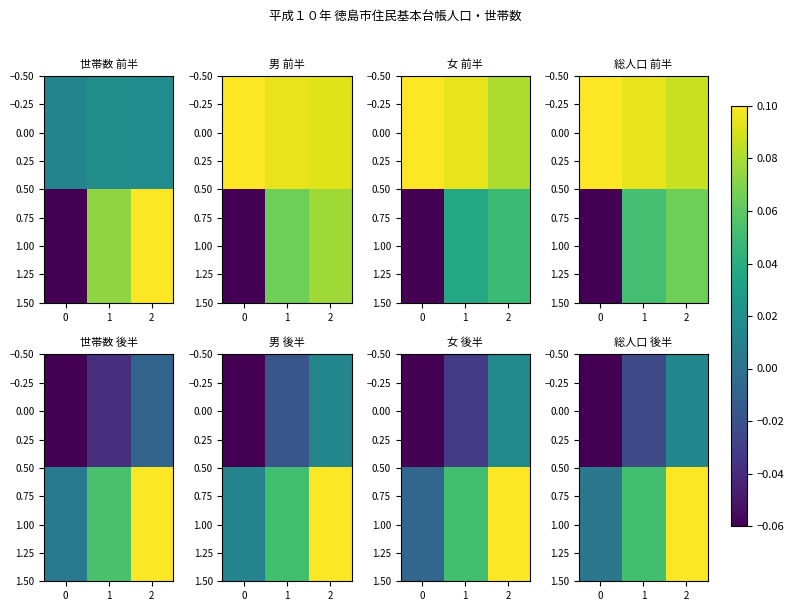

What is the sum of the 1.00 values at 2 and 1?

0.2